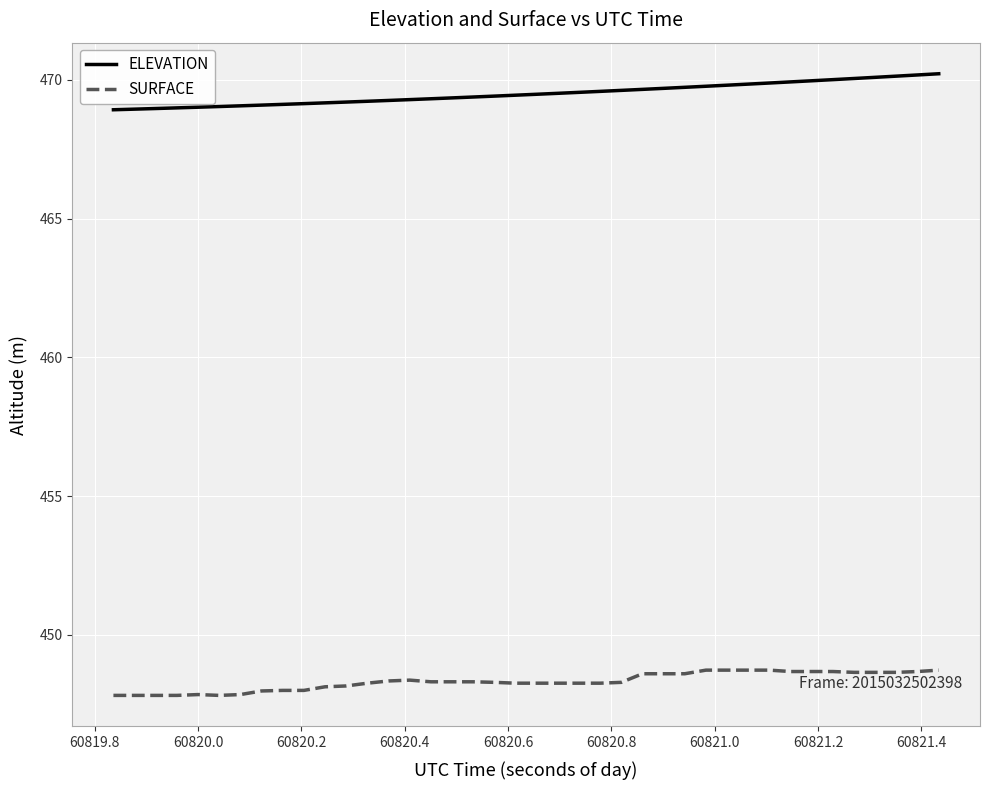

True or false: SURFACE and ELEVATION intersect in this chart.

False